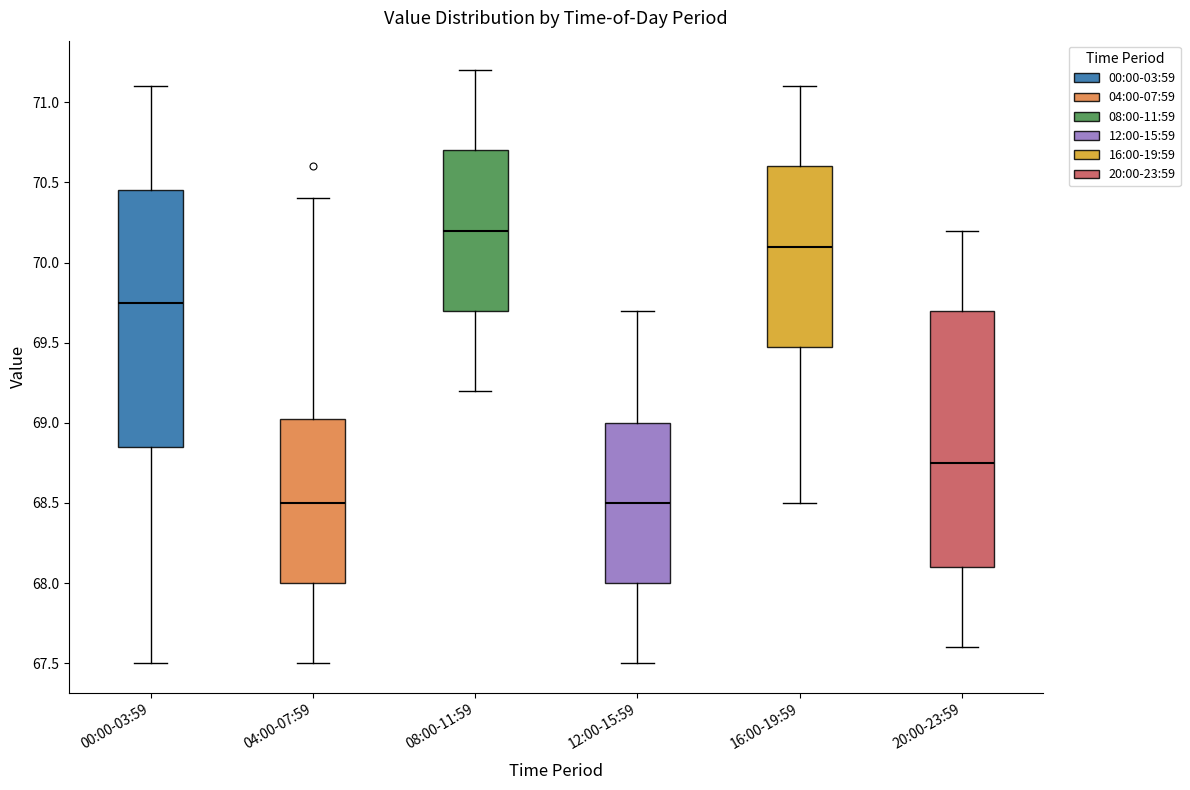

Where does the upper whisker of the box for 20:00-23:59 end on the y-axis? The values are not printed on the chart, so give them approximately, as read against the axis.

70.20